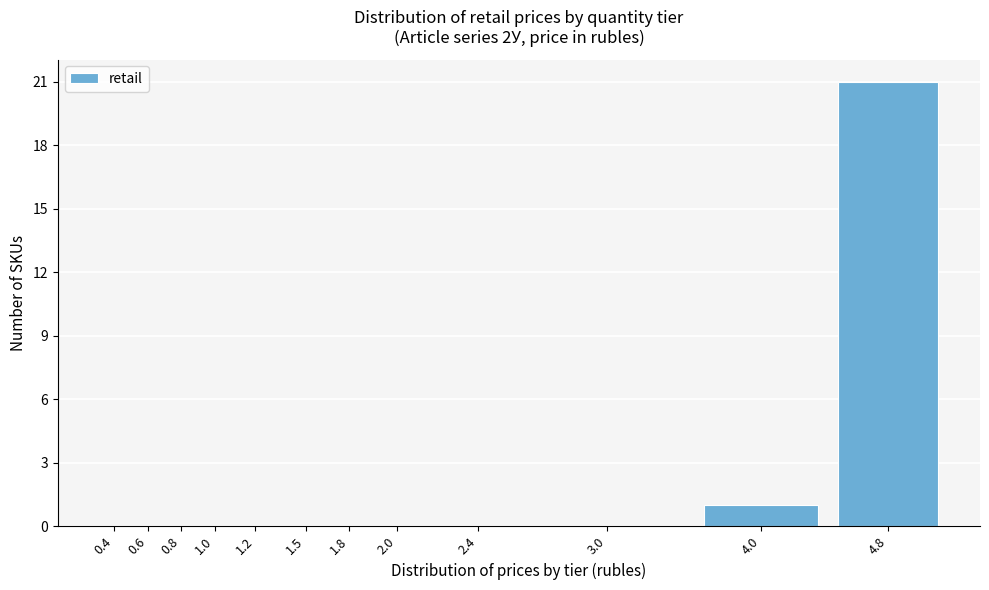

Reading right to left, list all the values displayed in this chart.

4.8=21	4.0=1	3.0=0	2.4=0	2.0=0	1.8=0	1.5=0	1.2=0	1.0=0	0.8=0	0.6=0	0.4=0